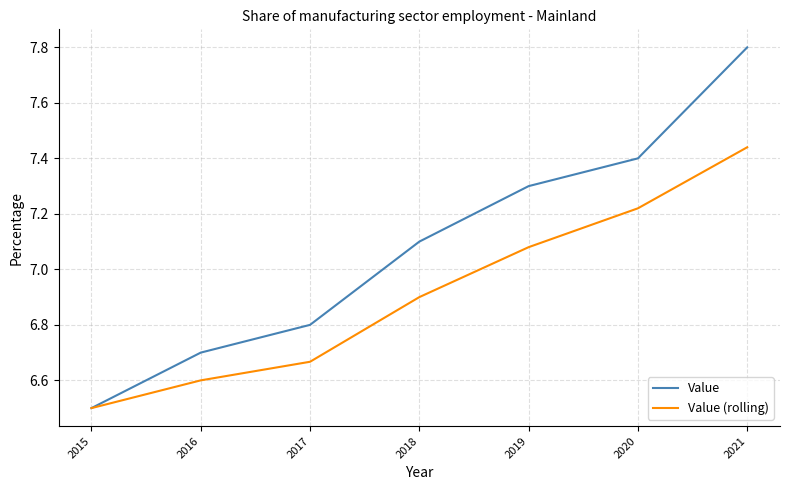

Is it true that Value equals 7.3 at 2019?

True